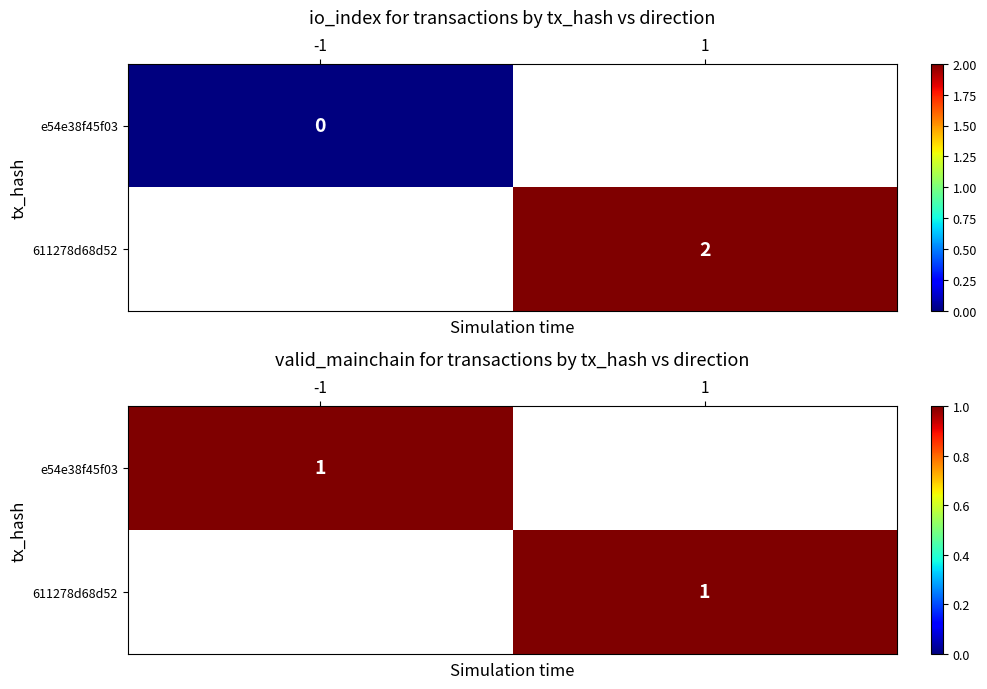

True or false: e54e38f45f034f2c8eb0bf911f7464124851c4b has a value of -2 at direction.

False